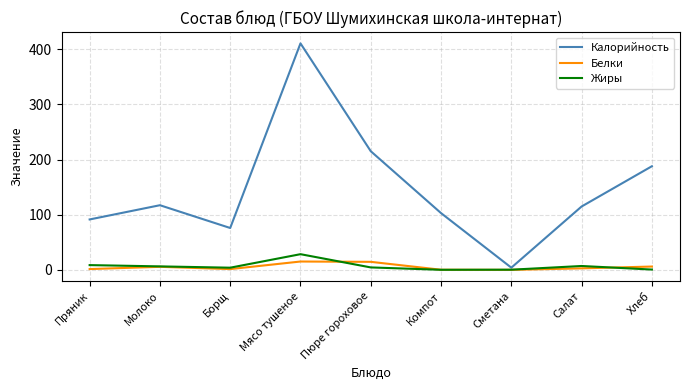

What is the sum of all Белки values?

47.6